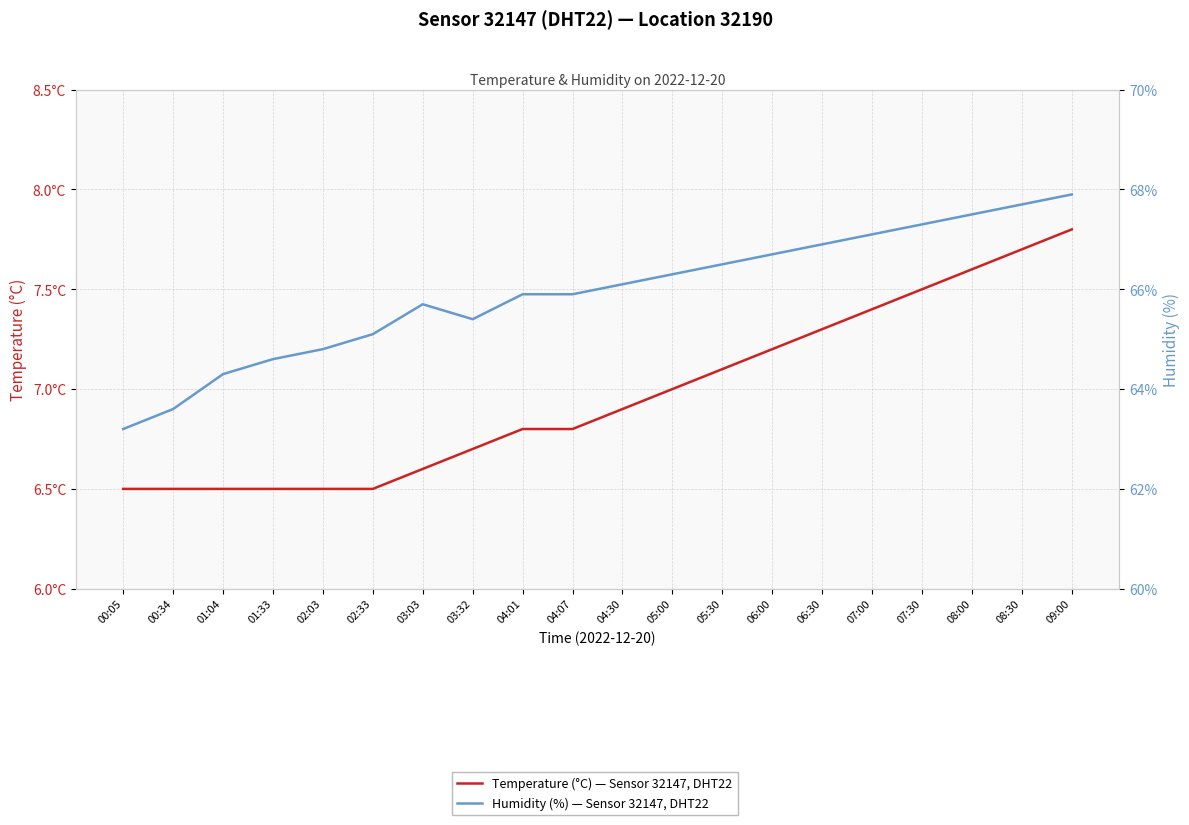

Which series has the largest total across all categories?

Humidity (%) — Sensor 32147, DHT22